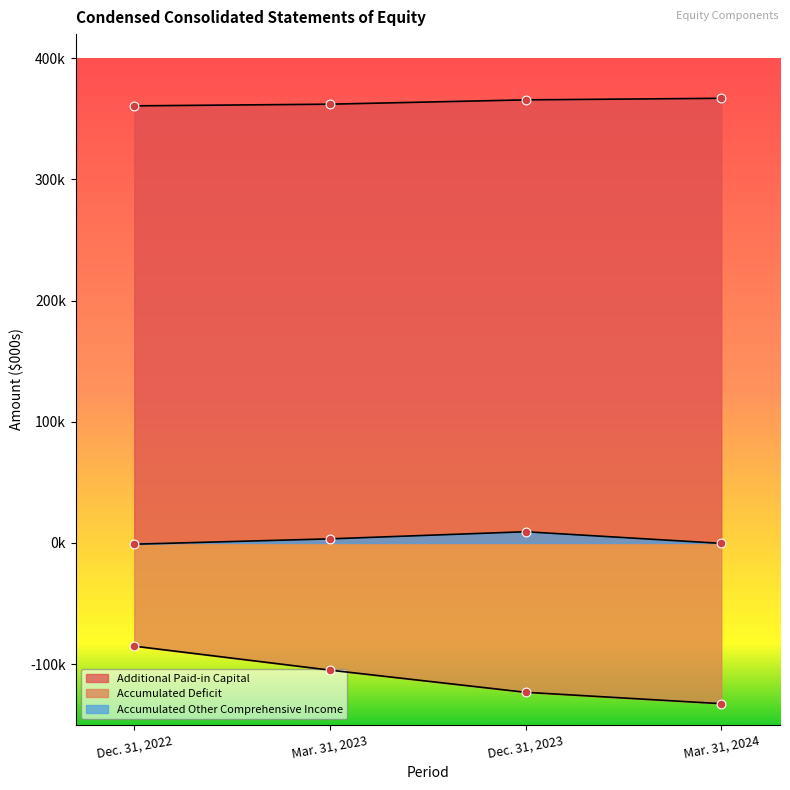

At how many categories does at least one series exceed 178853?

4